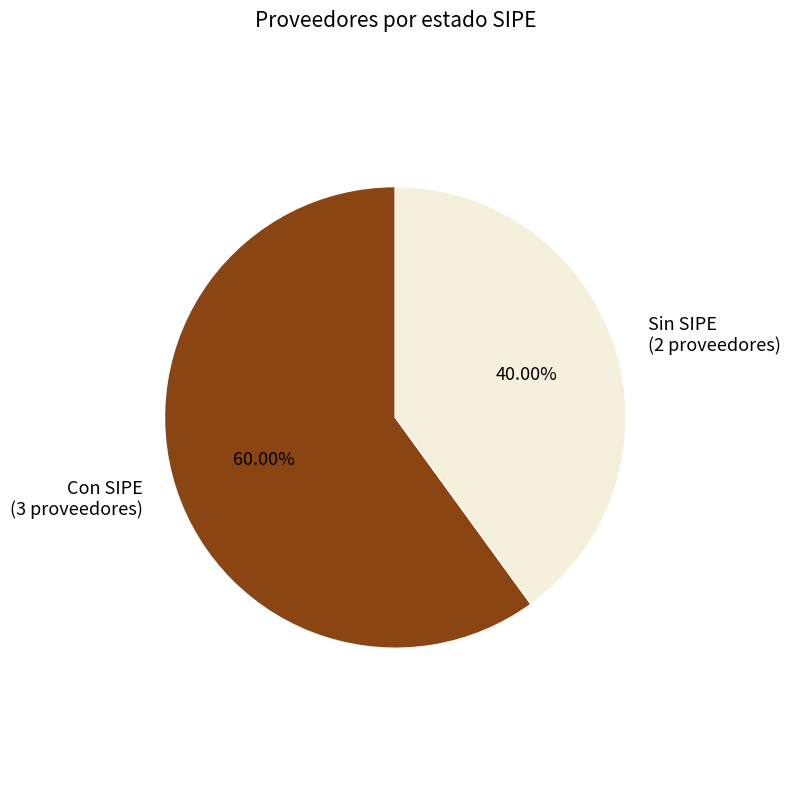

Does any single category account for the majority?

Yes